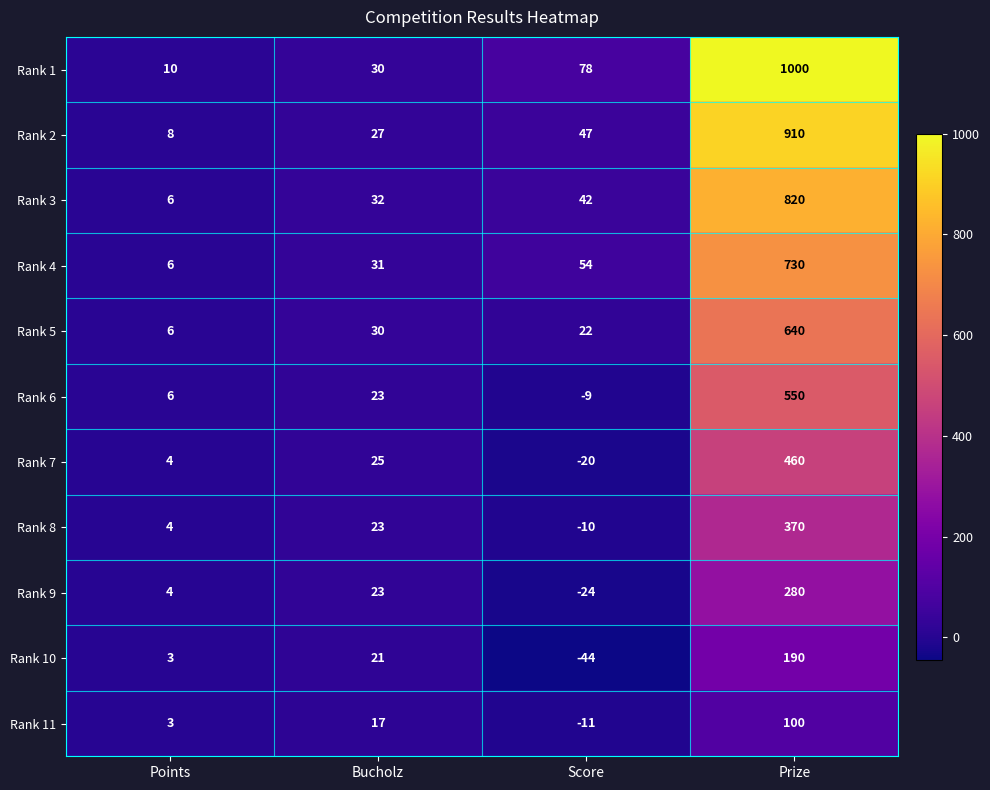

Count the number of categories in the chart.

4